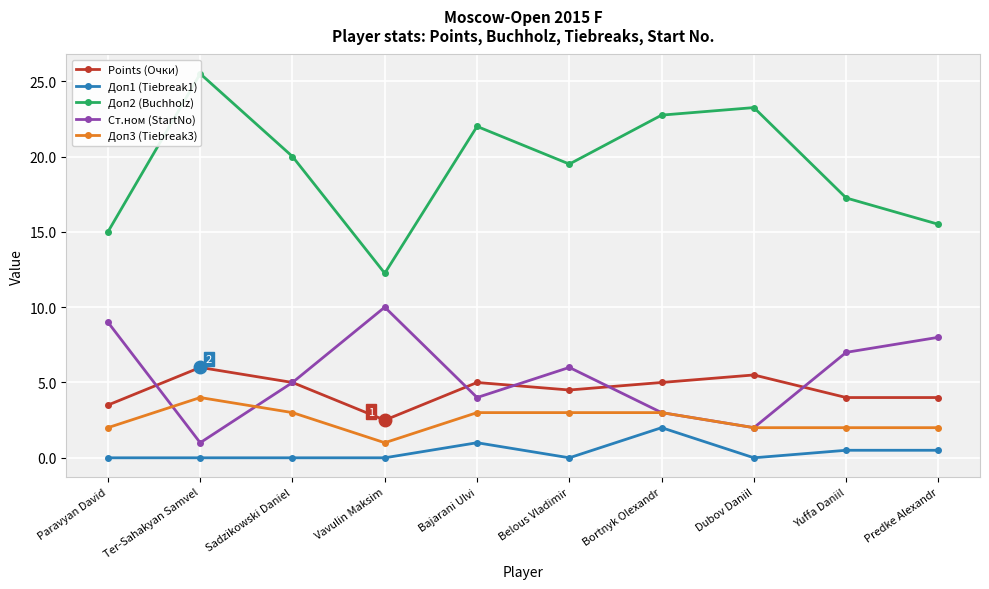

In Points (Очки), how many points are higher than both neighbors (excluding endpoints)?

3